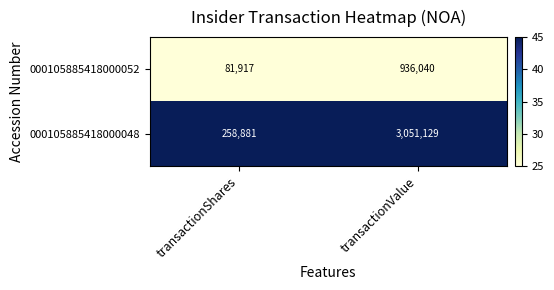

Which series changed the most between transactionShares and transactionValue?

000105885418000048